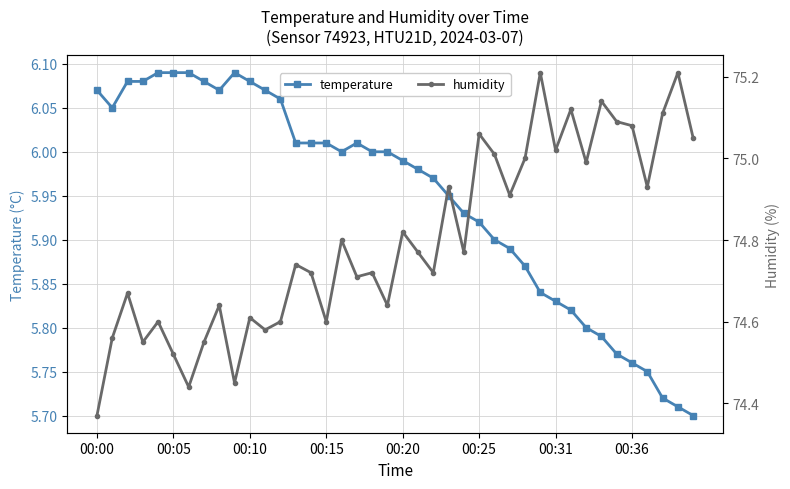

True or false: temperature has a value of 4.1 at 00:20.

False